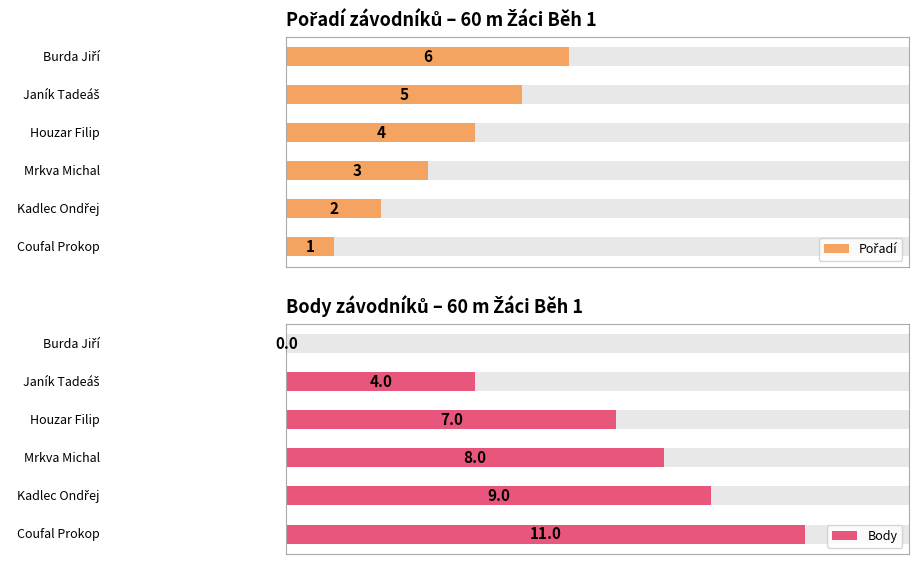

Reading left to right, extract all data points from this chart.

Pořadí: 1	2	3	4	5	6
Body: 11	9	8	7	4	0